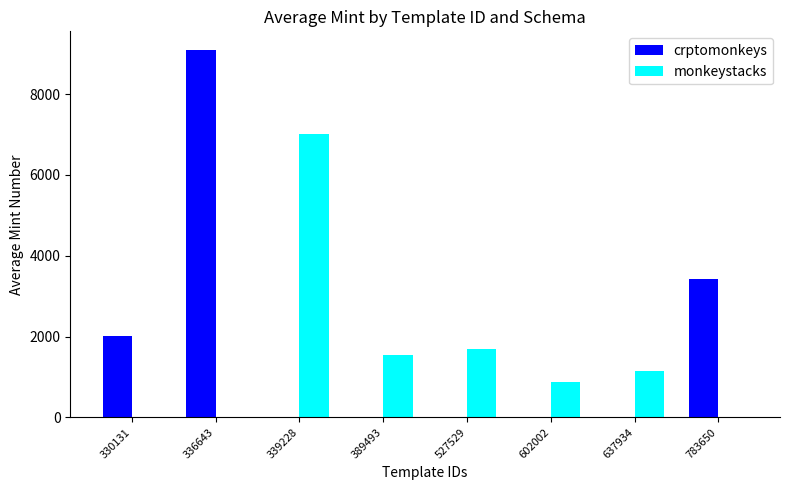

Reading left to right, extract all data points from this chart.

crptomonkeys: 330131=2010.5	336643=9100.0	339228=0.0	389493=0.0	527529=0.0	602002=0.0	637934=0.0	783650=3430.0
monkeystacks: 330131=0.0	336643=0.0	339228=7021.0	389493=1535.5	527529=1698.5	602002=870.0	637934=1145.5	783650=0.0